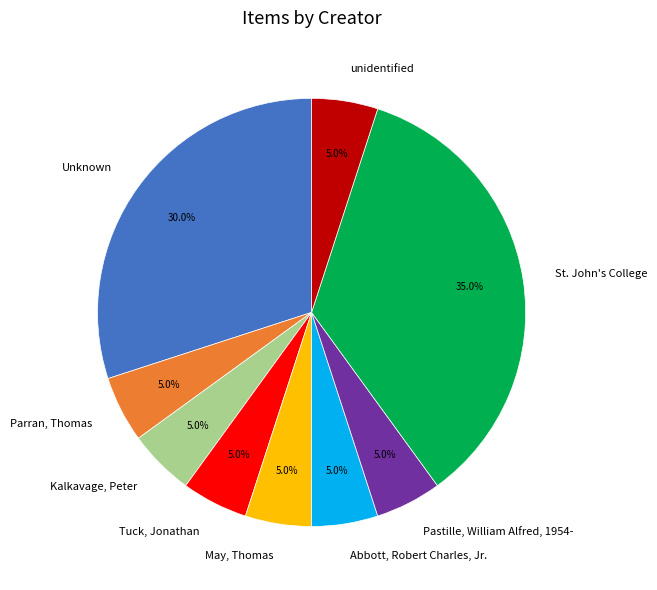

What percentage do unidentified and Tuck, Jonathan together represent?

10.0%